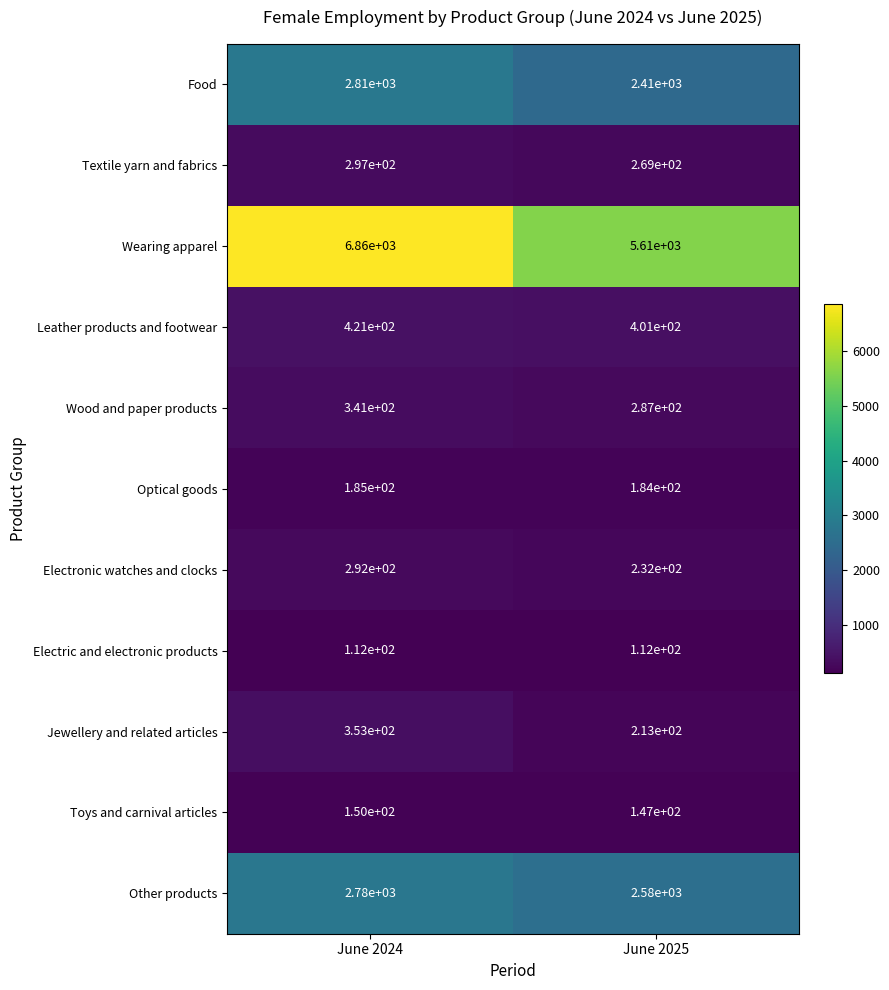

What is the sum of the Electronic watches and clocks values at June 2025 and June 2024?

524